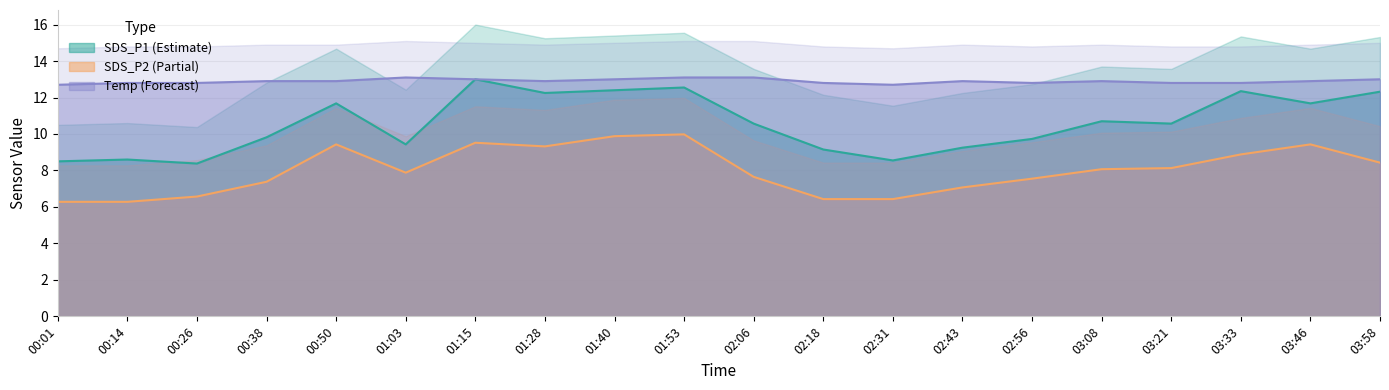

Where does the SDS_P2 series first go above 8?

00:50